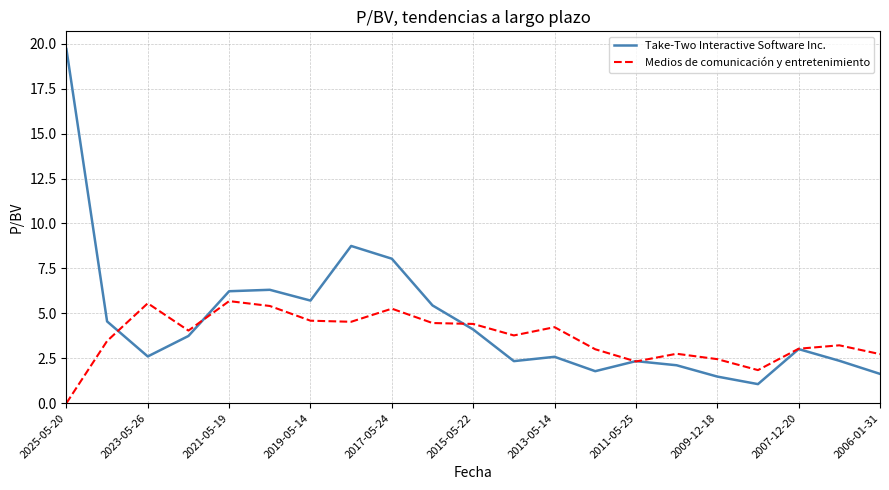

Which series has the largest range (max minus min)?

Take-Two Interactive Software Inc.